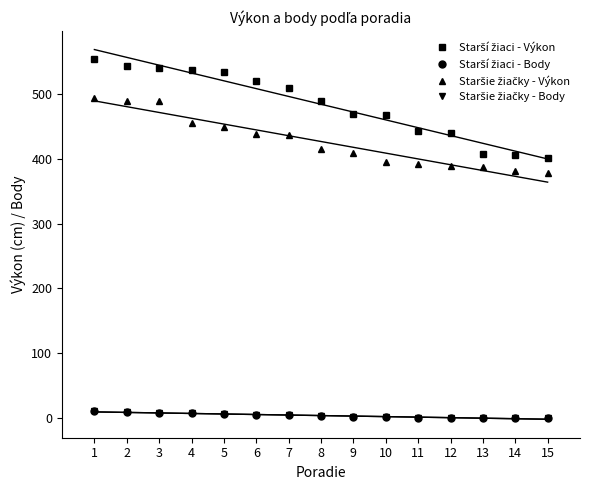

What is the sum of all Staršie žiačky - Výkon values?

6405